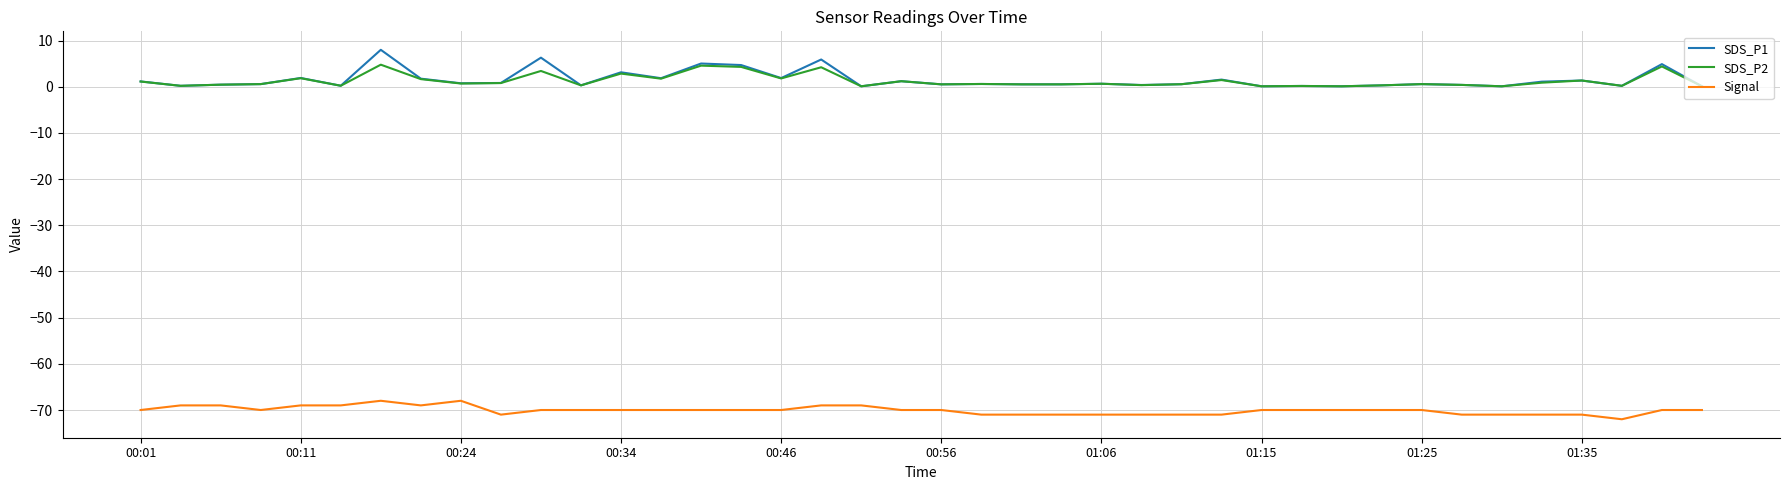

Which series has the widest spread of values?

SDS_P1